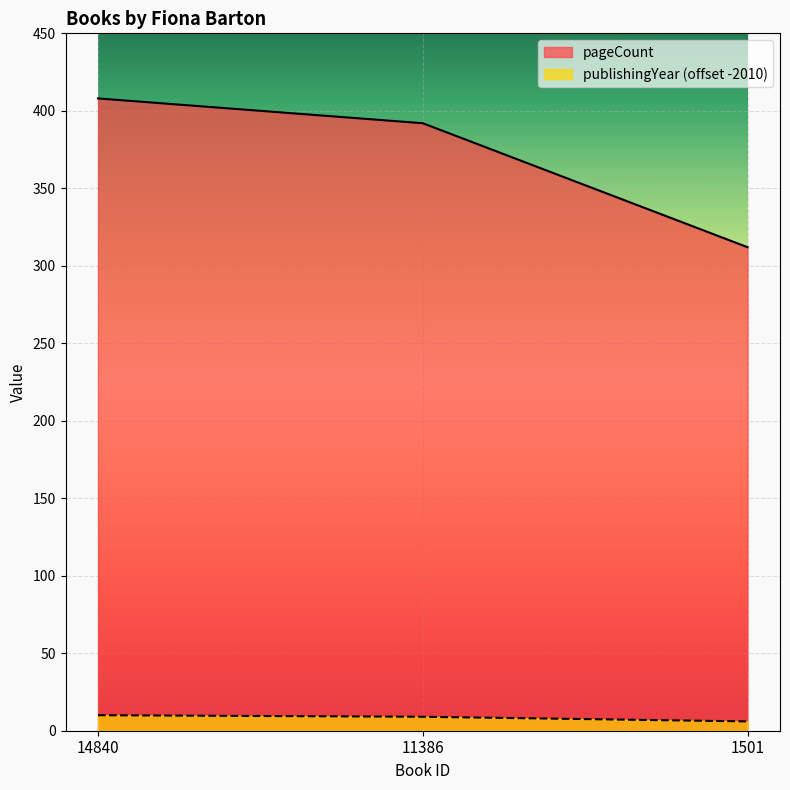

Reading right to left, list all the values displayed in this chart.

pageCount: 312	392	408
publishingYear: 6	9	10